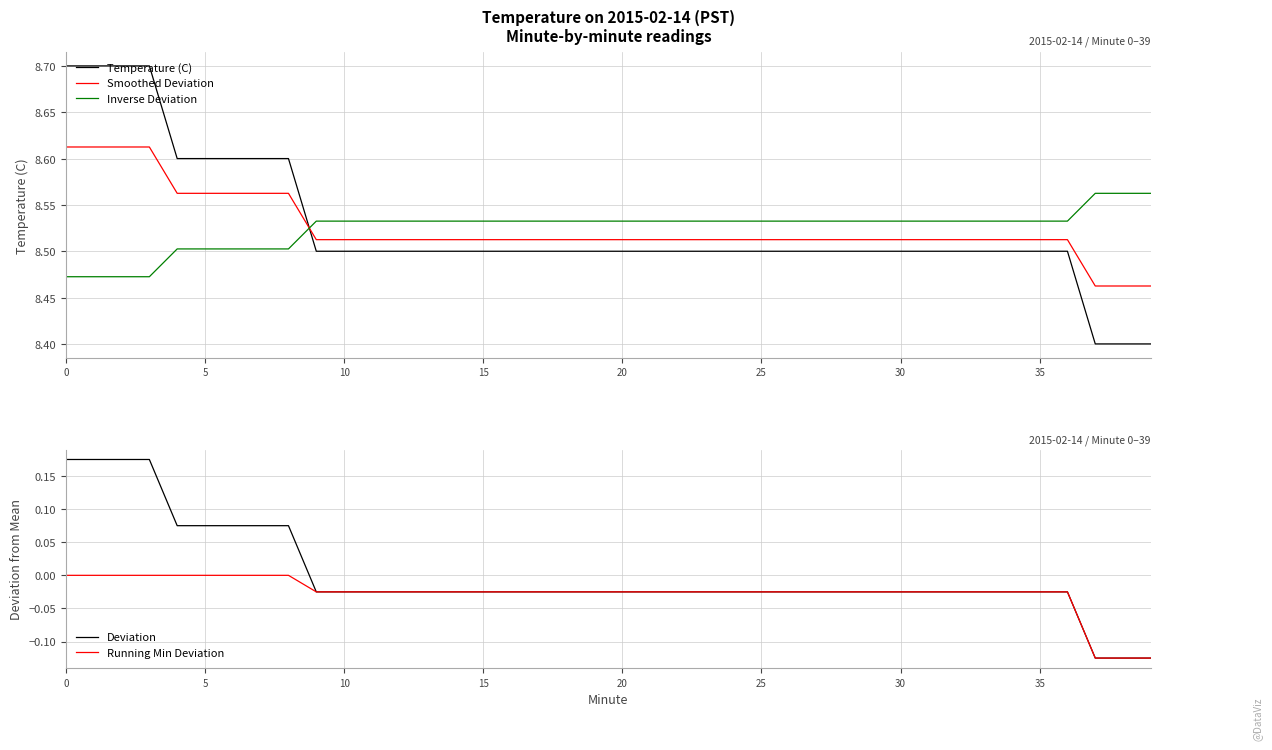

Reading right to left, what are all the values shown in this chart?

Temperature (C): 8.4	8.4	8.4	8.5	8.5	8.5	8.5	8.5	8.5	8.5	8.5	8.5	8.5	8.5	8.5	8.5	8.5	8.5	8.5	8.5	8.5	8.5	8.5	8.5	8.5	8.5	8.5	8.5	8.5	8.5	8.5	8.6	8.6	8.6	8.6	8.6	8.7	8.7	8.7	8.7
Smoothed Deviation: 8.5	8.5	8.5	8.5	8.5	8.5	8.5	8.5	8.5	8.5	8.5	8.5	8.5	8.5	8.5	8.5	8.5	8.5	8.5	8.5	8.5	8.5	8.5	8.5	8.5	8.5	8.5	8.5	8.5	8.5	8.5	8.6	8.6	8.6	8.6	8.6	8.6	8.6	8.6	8.6
Inverse Deviation: 8.6	8.6	8.6	8.5	8.5	8.5	8.5	8.5	8.5	8.5	8.5	8.5	8.5	8.5	8.5	8.5	8.5	8.5	8.5	8.5	8.5	8.5	8.5	8.5	8.5	8.5	8.5	8.5	8.5	8.5	8.5	8.5	8.5	8.5	8.5	8.5	8.5	8.5	8.5	8.5
Deviation: -0.1	-0.1	-0.1	-0.0	-0.0	-0.0	-0.0	-0.0	-0.0	-0.0	-0.0	-0.0	-0.0	-0.0	-0.0	-0.0	-0.0	-0.0	-0.0	-0.0	-0.0	-0.0	-0.0	-0.0	-0.0	-0.0	-0.0	-0.0	-0.0	-0.0	-0.0	0.1	0.1	0.1	0.1	0.1	0.2	0.2	0.2	0.2
Running Min Deviation: -0.1	-0.1	-0.1	-0.0	-0.0	-0.0	-0.0	-0.0	-0.0	-0.0	-0.0	-0.0	-0.0	-0.0	-0.0	-0.0	-0.0	-0.0	-0.0	-0.0	-0.0	-0.0	-0.0	-0.0	-0.0	-0.0	-0.0	-0.0	-0.0	-0.0	-0.0	0.0	0.0	0.0	0.0	0.0	0.0	0.0	0.0	0.0